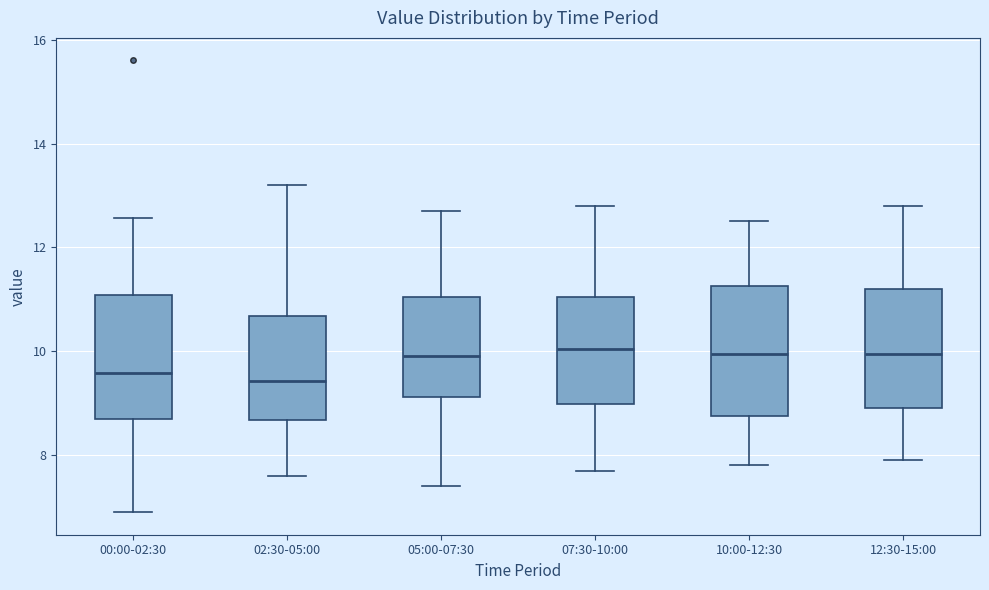

Where is the lower edge of the box for 07:30-10:00 on the y-axis? The values are not printed on the chart, so give them approximately, as read against the axis.

9.0